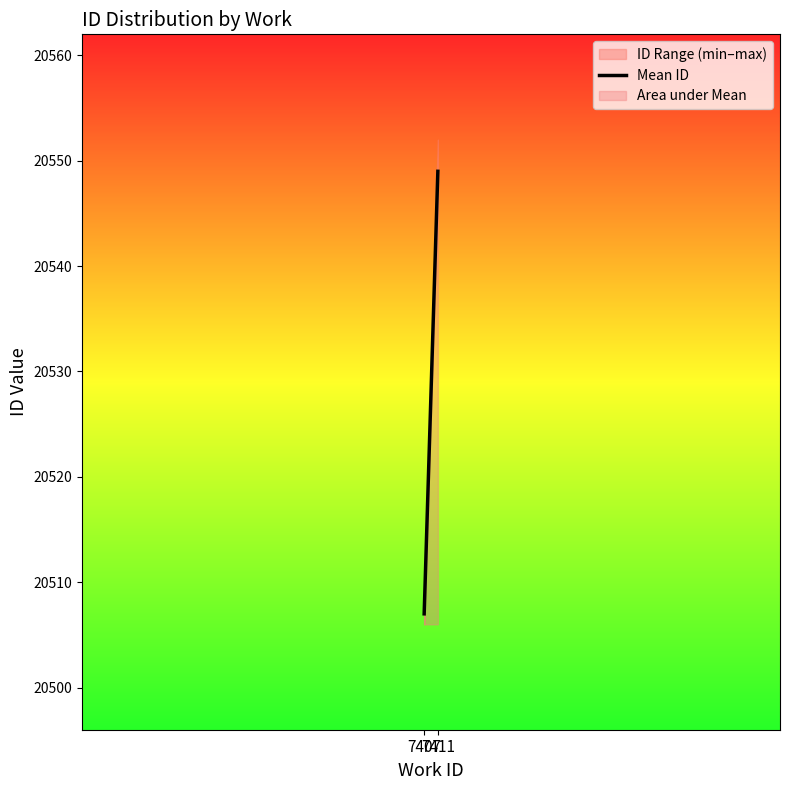

What is the value of the 2nd point from the left?

20549